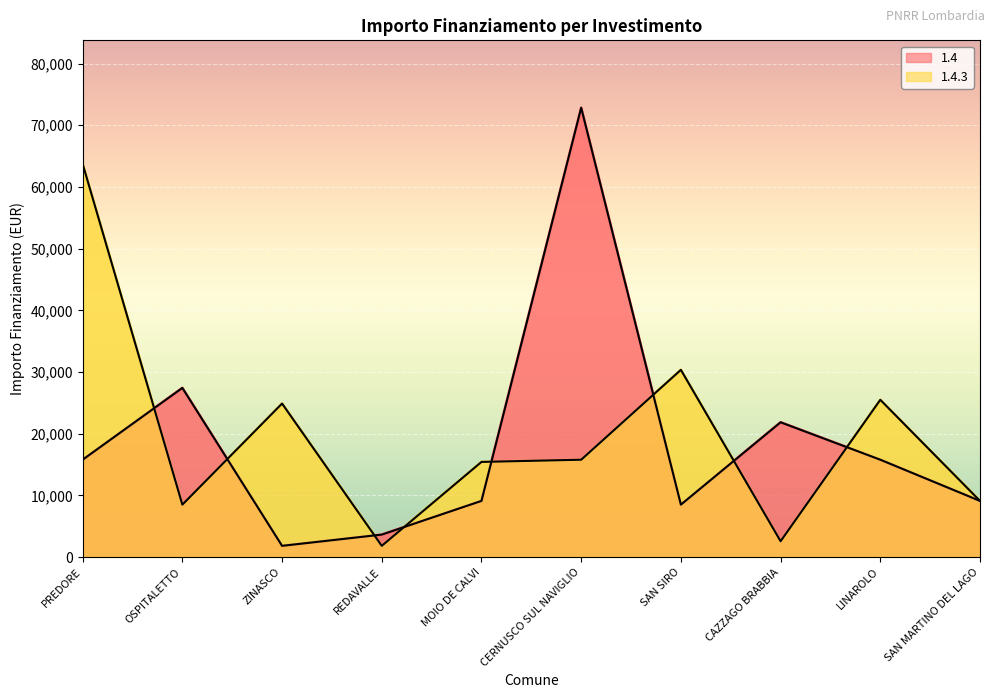

What are all the series names shown in the legend?

1.4, 1.4.3